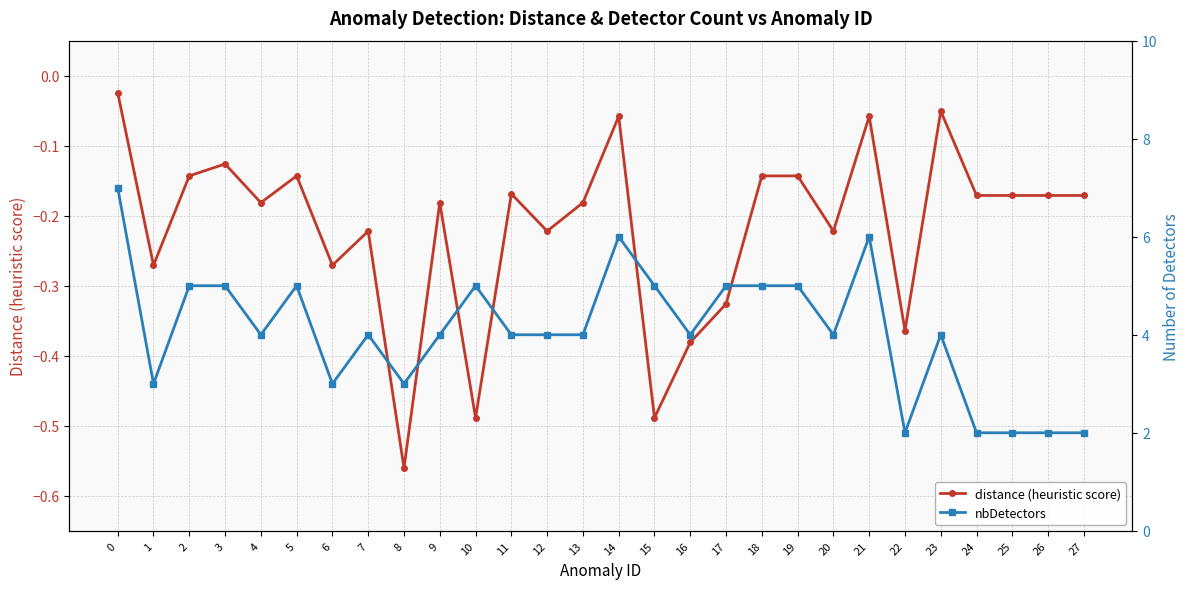

At which category does nbDetectors reach its first local peak?

5